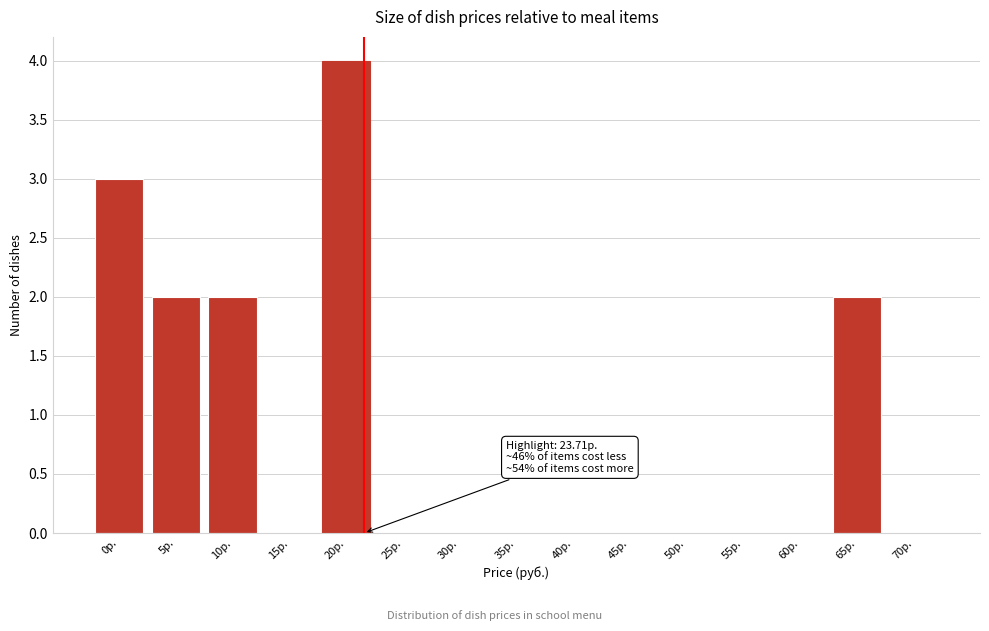

Reading right to left, list all the values displayed in this chart.

70р.=0	65р.=2	60р.=0	55р.=0	50р.=0	45р.=0	40р.=0	35р.=0	30р.=0	25р.=0	20р.=4	15р.=0	10р.=2	5р.=2	0р.=3